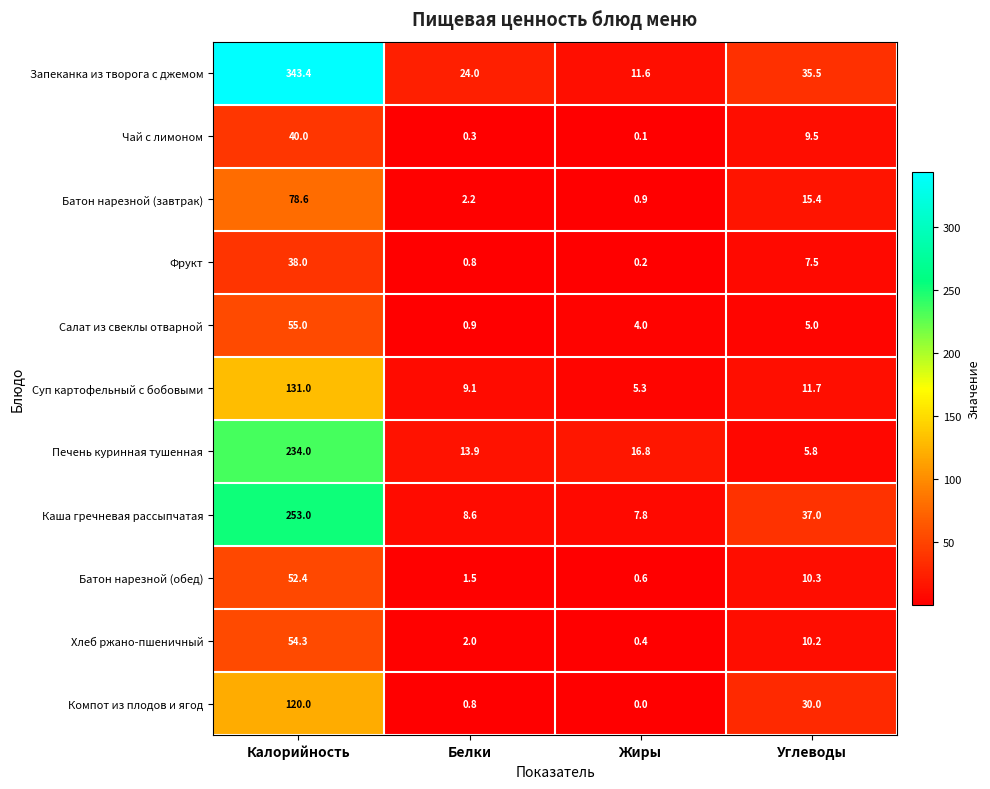

Is the value of Хлеб ржано-пшеничный at Жиры greater than the value of Печень куринная тушенная at Углеводы?

No